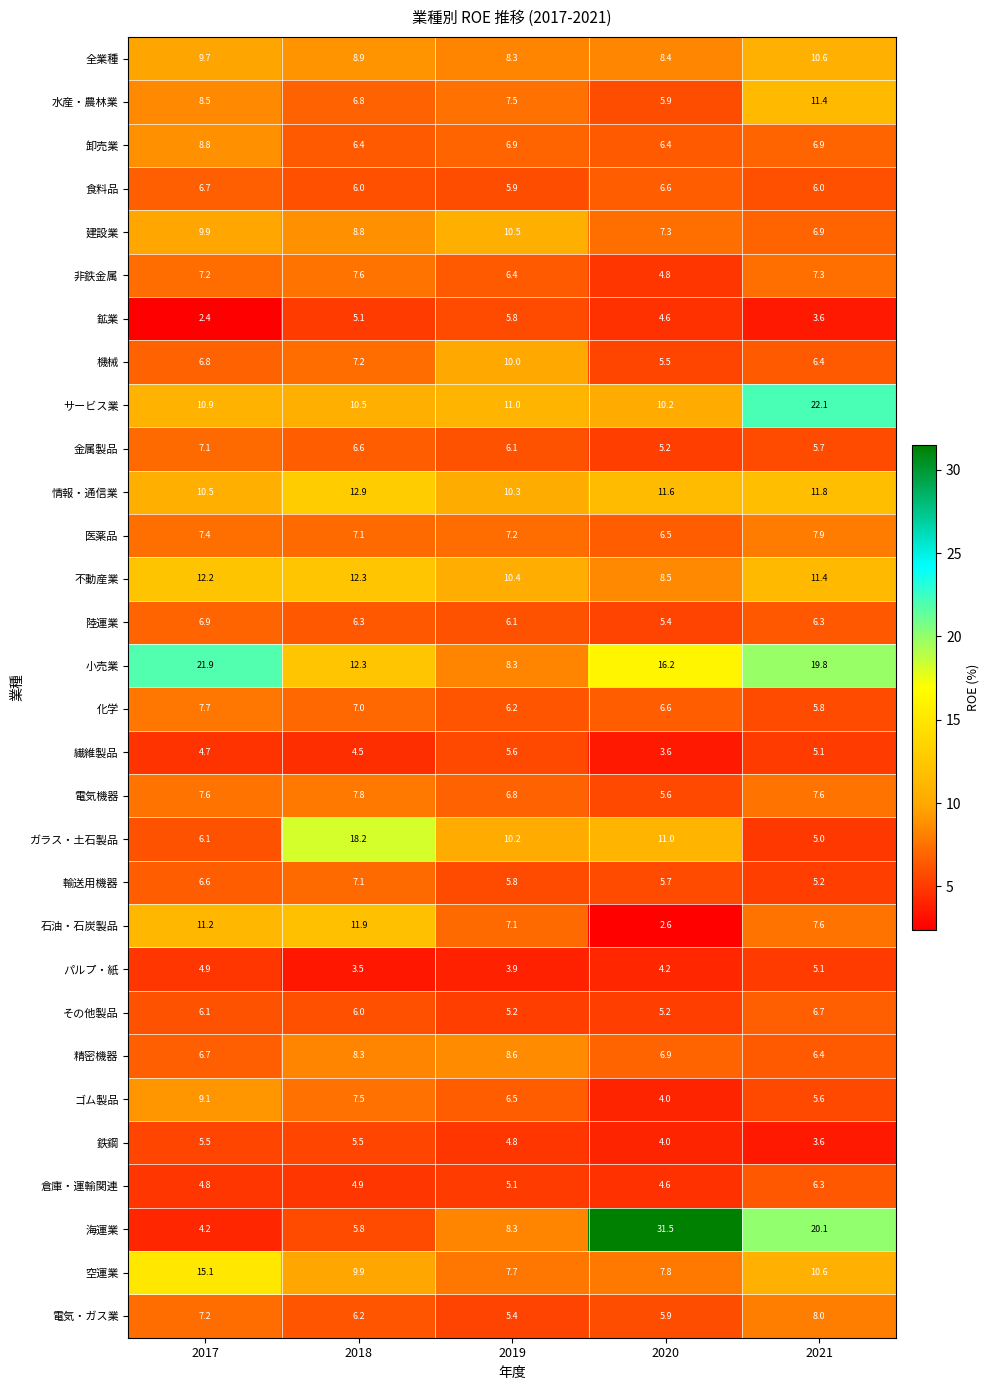

The 倉庫・運輸関連 series shows 4.8 at 2017. True or false?

True